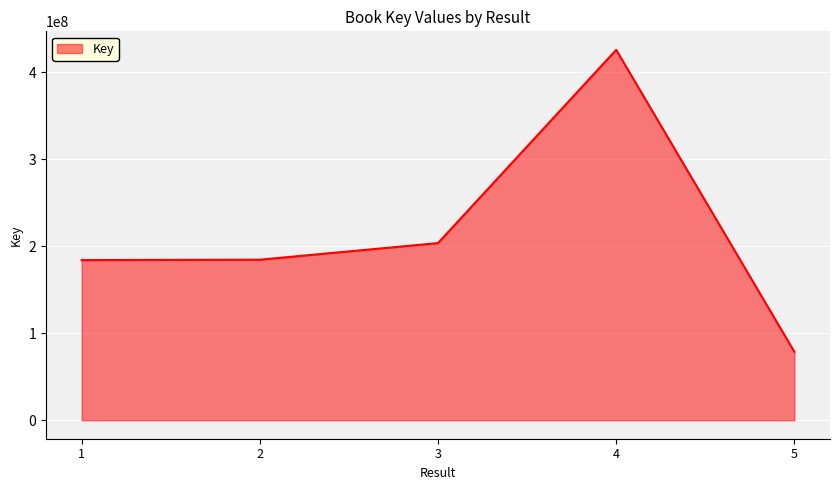

Is it true that the value at 3 is 331043177?

False